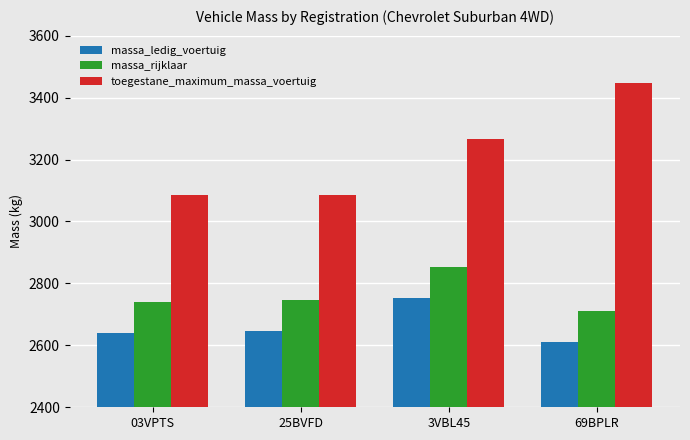

Rank the series at 3VBL45 from highest to lowest value.

toegestane_maximum_massa_voertuig, massa_rijklaar, massa_ledig_voertuig